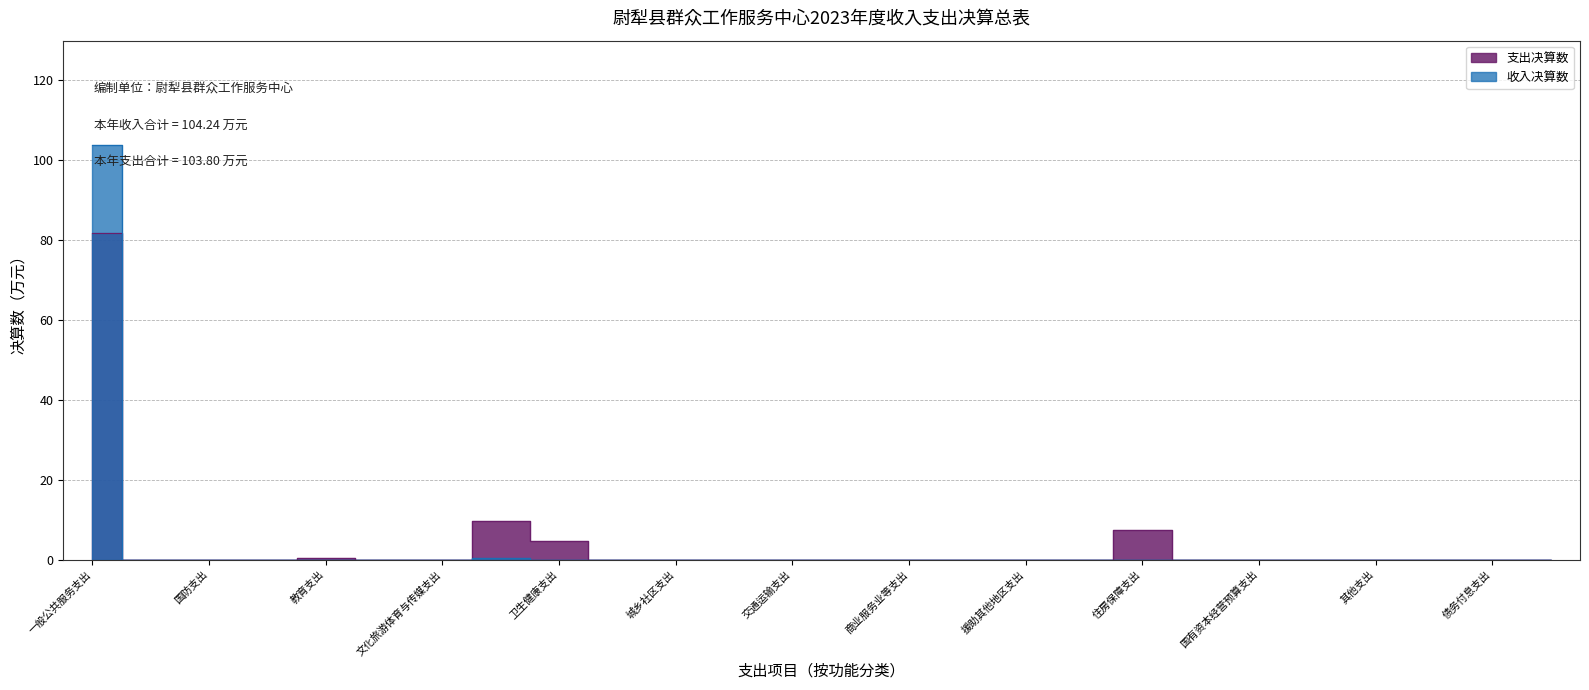

The chart shows a value of 0.0 at 13. True or false?

True